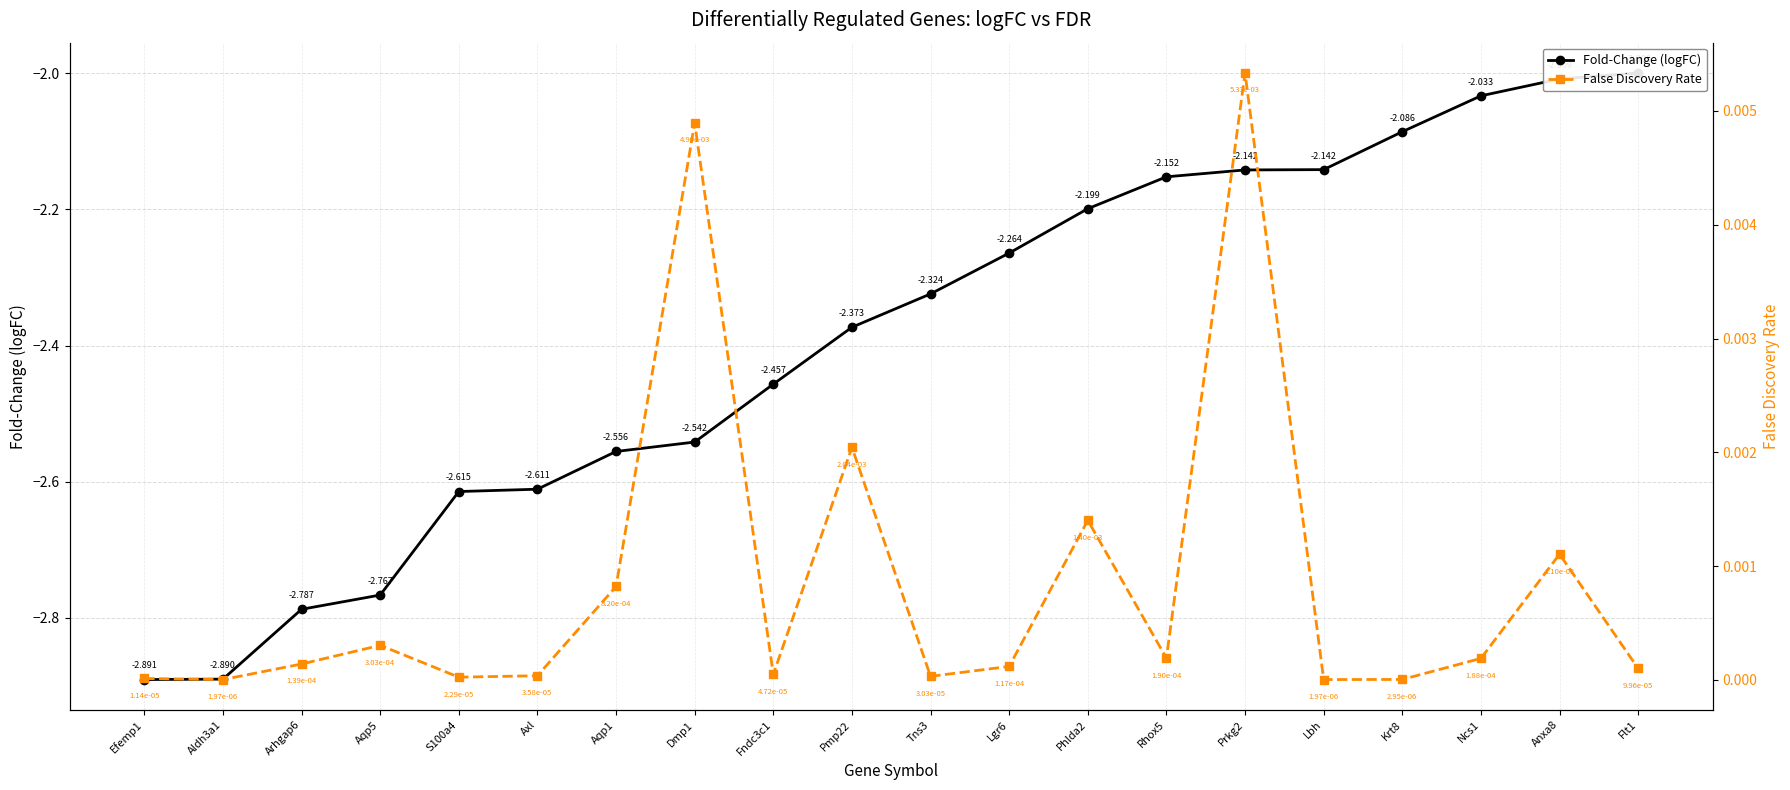

How many interior local peaks does the False Discovery Rate series have?

6